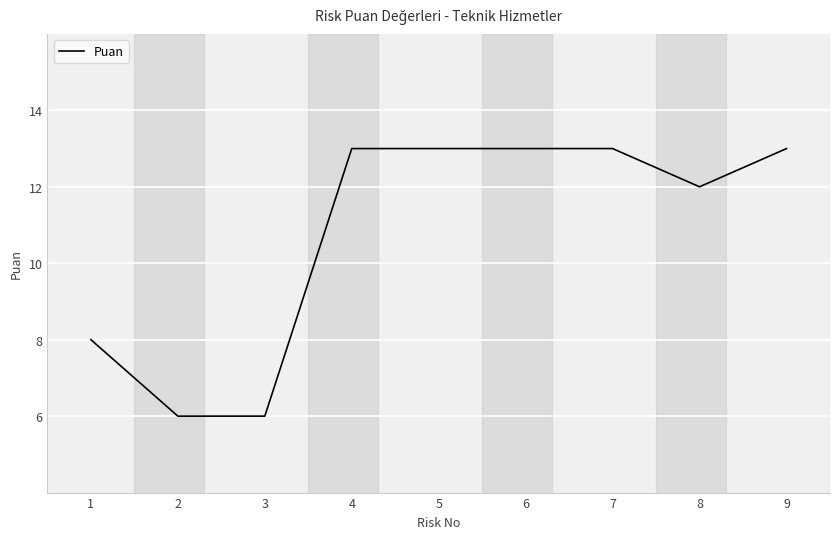

Which has a higher value, 9 or 1?

9